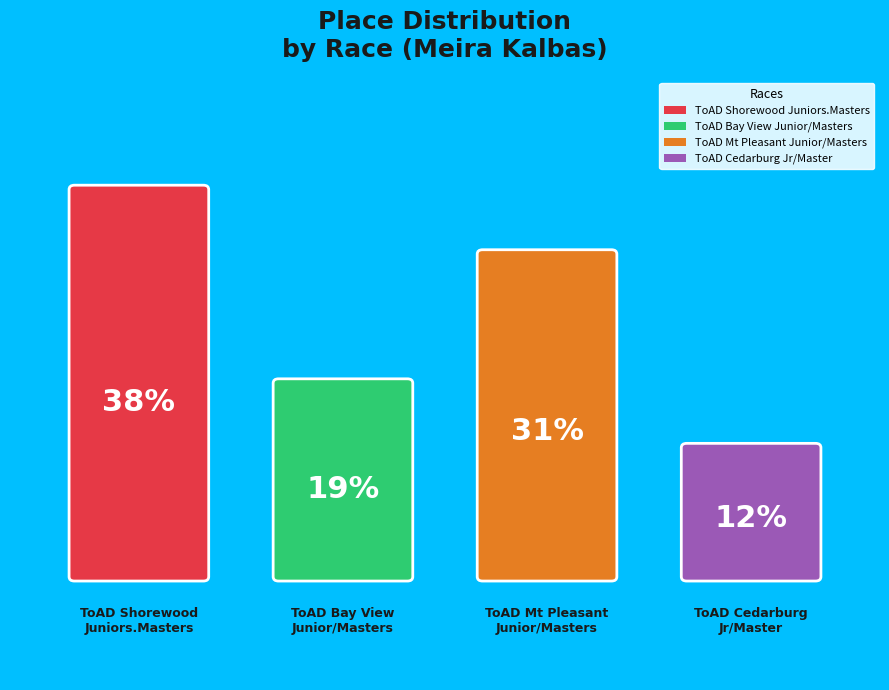

Is ToAD Bay View
Junior/Masters the majority of the pie?

No